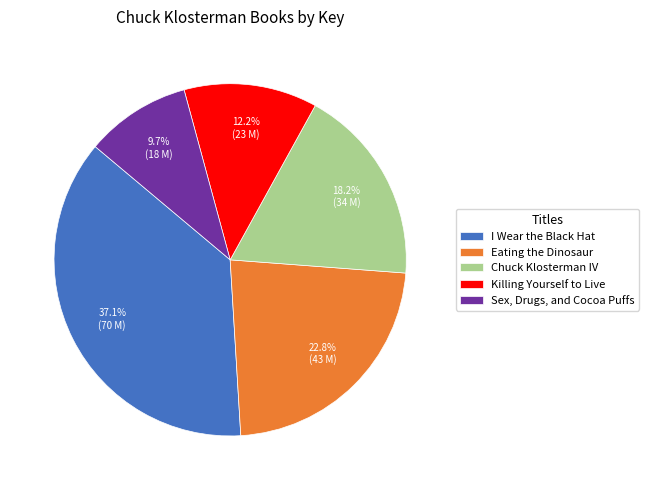

Is there a majority slice in this chart?

No